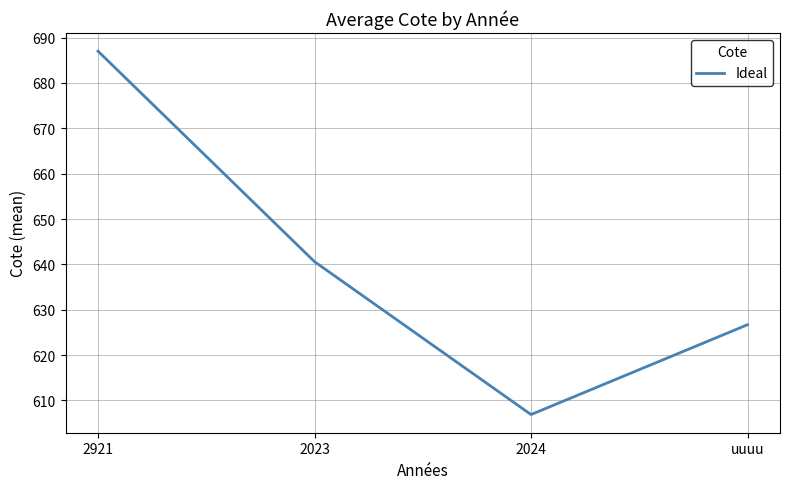

What is the sum of all values?

2561.2